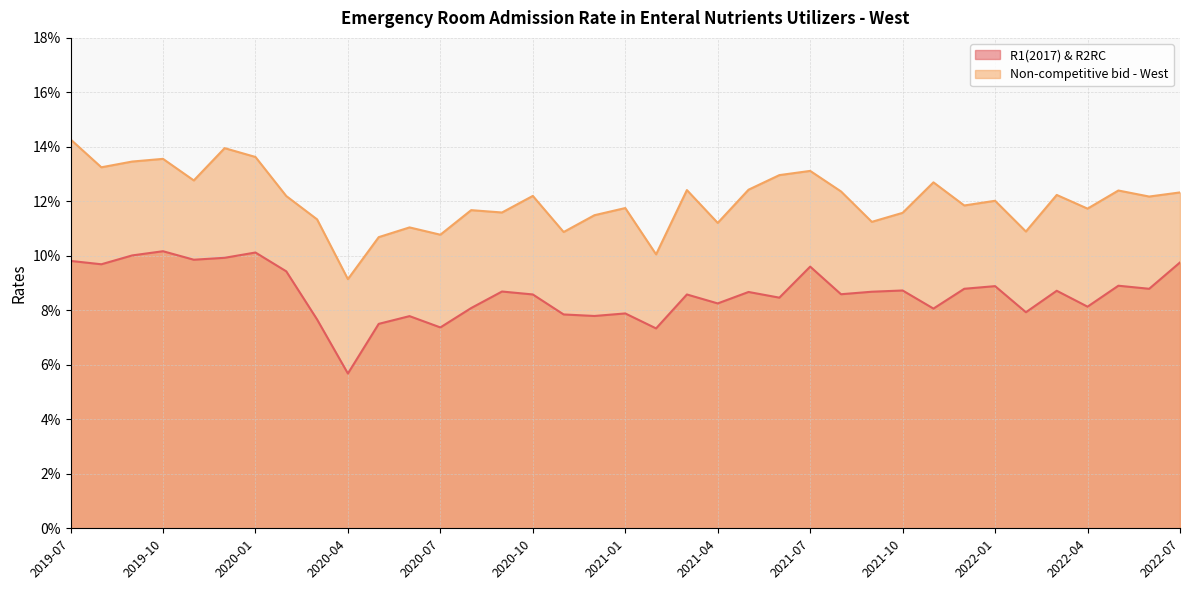

Reading left to right, list all the values displayed in this chart.

R1(2017) & R2RC: 2019-07=0.1	2019-08=0.1	2019-09=0.1	2019-10=0.1	2019-11=0.1	2019-12=0.1	2020-01=0.1	2020-02=0.1	2020-03=0.1	2020-04=0.1	2020-05=0.1	2020-06=0.1	2020-07=0.1	2020-08=0.1	2020-09=0.1	2020-10=0.1	2020-11=0.1	2020-12=0.1	2021-01=0.1	2021-02=0.1	2021-03=0.1	2021-04=0.1	2021-05=0.1	2021-06=0.1	2021-07=0.1	2021-08=0.1	2021-09=0.1	2021-10=0.1	2021-11=0.1	2021-12=0.1	2022-01=0.1	2022-02=0.1	2022-03=0.1	2022-04=0.1	2022-05=0.1	2022-06=0.1	2022-07=0.1
Non-competitive bid - West: 2019-07=0.1	2019-08=0.1	2019-09=0.1	2019-10=0.1	2019-11=0.1	2019-12=0.1	2020-01=0.1	2020-02=0.1	2020-03=0.1	2020-04=0.1	2020-05=0.1	2020-06=0.1	2020-07=0.1	2020-08=0.1	2020-09=0.1	2020-10=0.1	2020-11=0.1	2020-12=0.1	2021-01=0.1	2021-02=0.1	2021-03=0.1	2021-04=0.1	2021-05=0.1	2021-06=0.1	2021-07=0.1	2021-08=0.1	2021-09=0.1	2021-10=0.1	2021-11=0.1	2021-12=0.1	2022-01=0.1	2022-02=0.1	2022-03=0.1	2022-04=0.1	2022-05=0.1	2022-06=0.1	2022-07=0.1